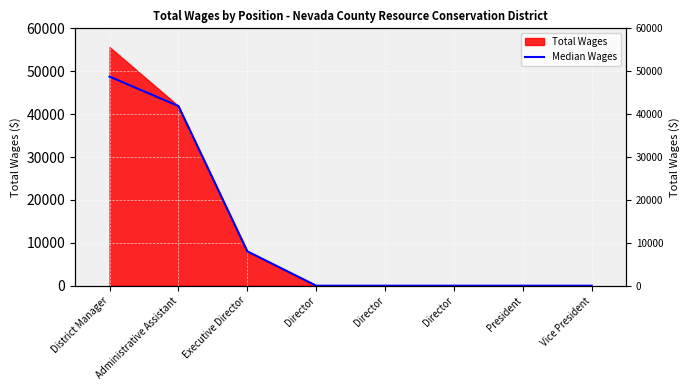

List the labels in order of value, smallest first.

Director, Director, Director, President, Vice President, Executive Director, Administrative Assistant, District Manager